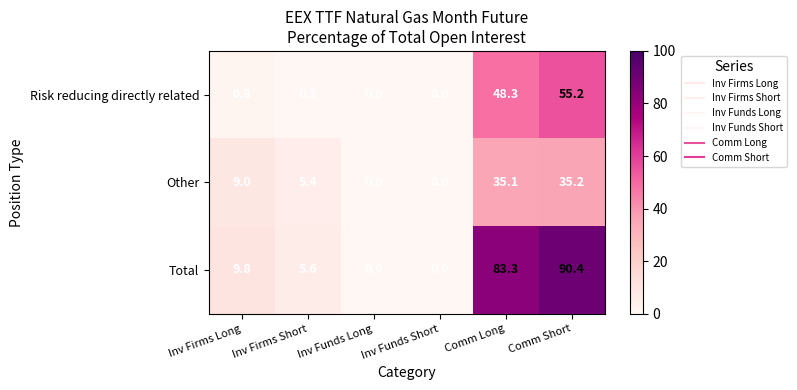

What is the difference between the second highest and second lowest values in the Risk reducing directly related series?

48.3